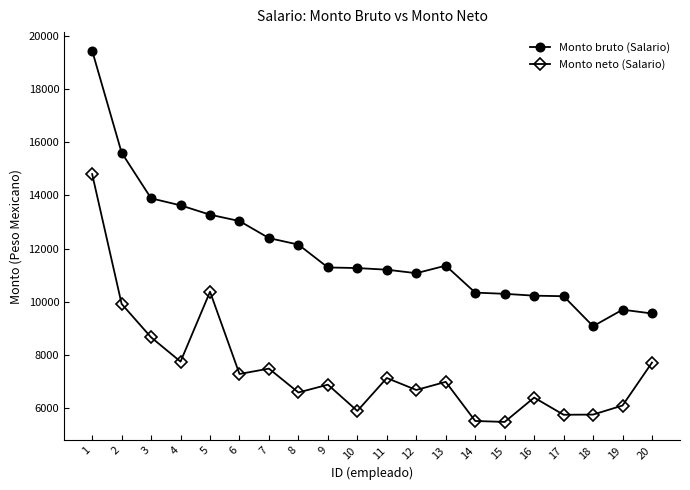

True or false: Monto neto (Salario) and Monto bruto (Salario) intersect in this chart.

False